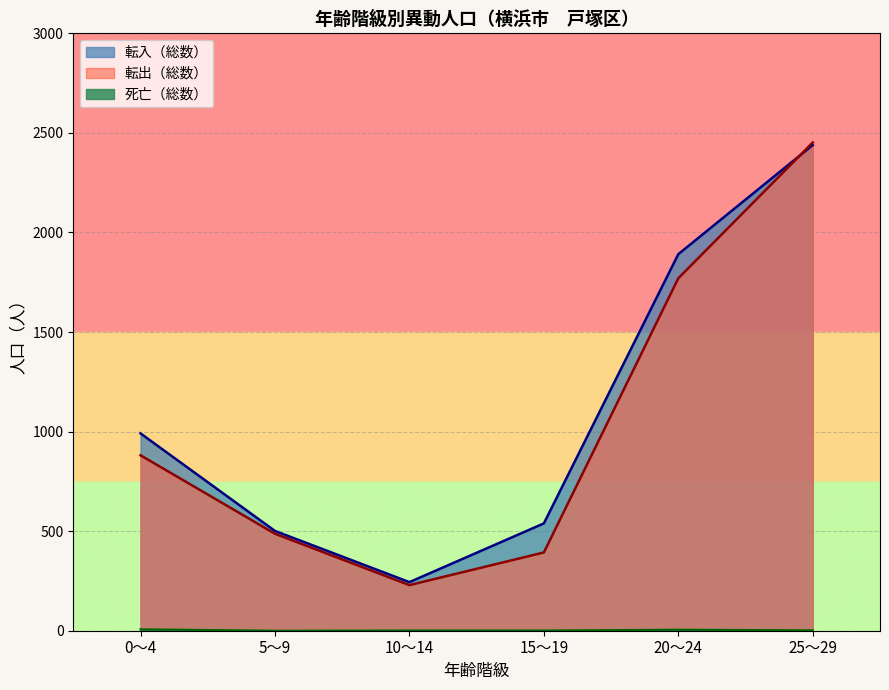

True or false: 転出（総数） has more than 2 interior local peaks.

False